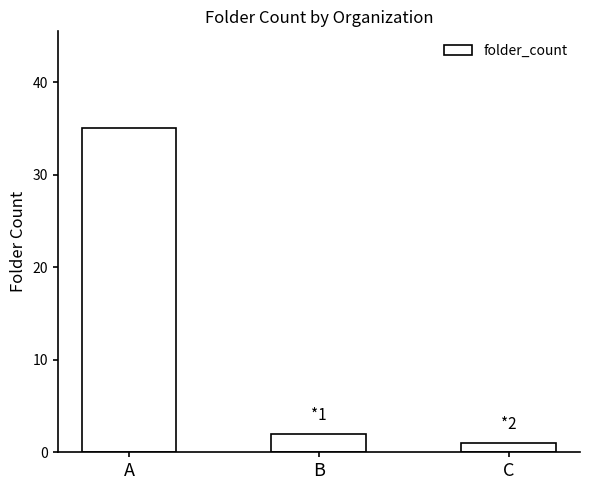

How many series are shown in this chart?

1